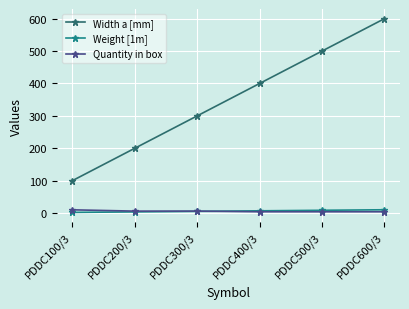

What is the highest value of the Width a [mm] series?

600.0